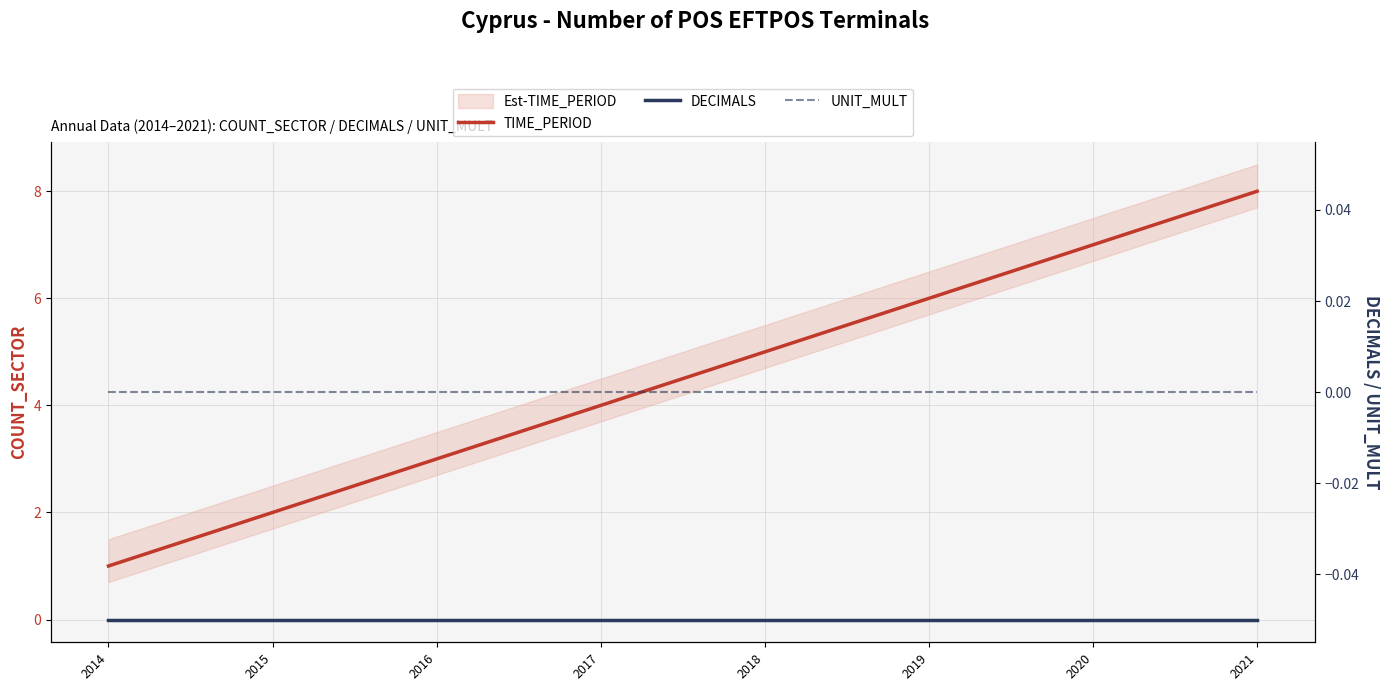

What are all the series names shown in the legend?

TIME_PERIOD, DECIMALS, UNIT_MULT